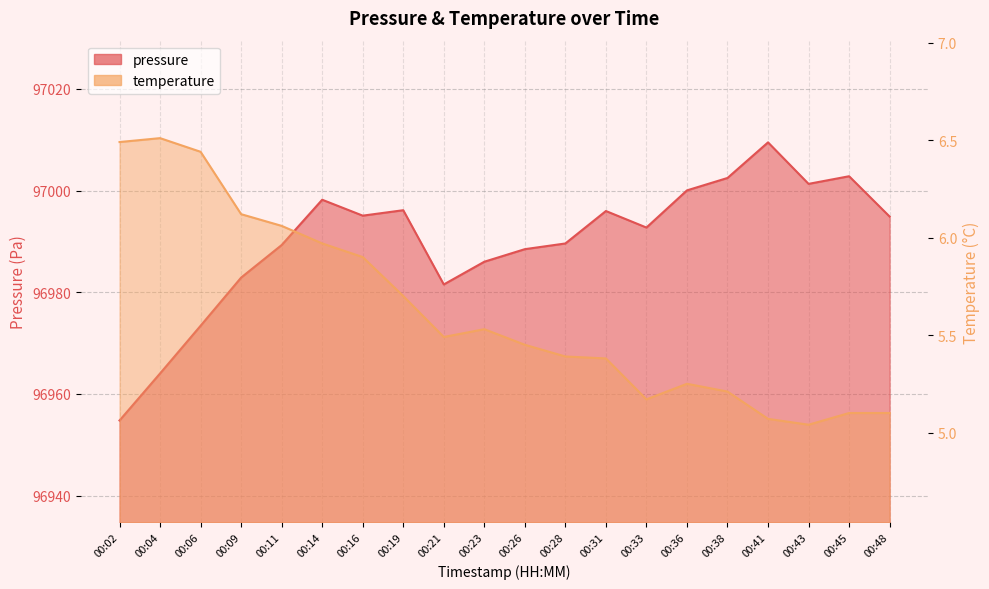

At which category is the sum across all series the highest?

00:41